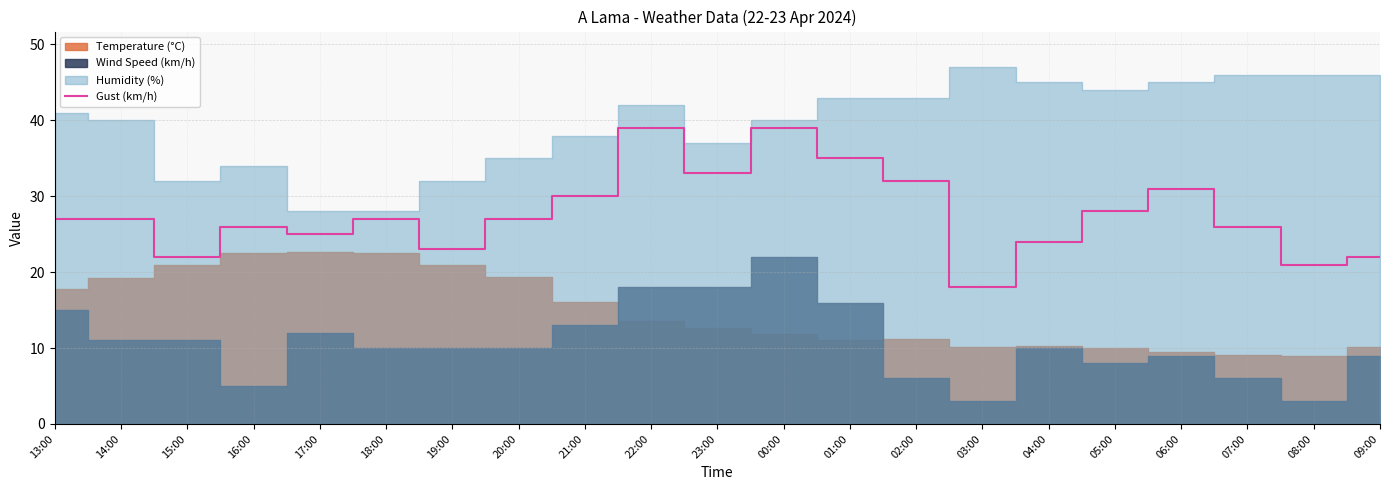

What is the approximate value at 22:00?

39